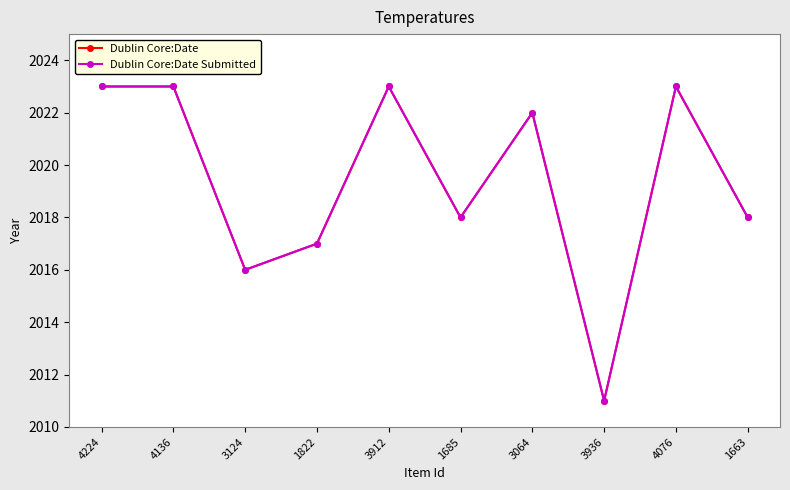

Does the chart have visible grid lines?

Yes